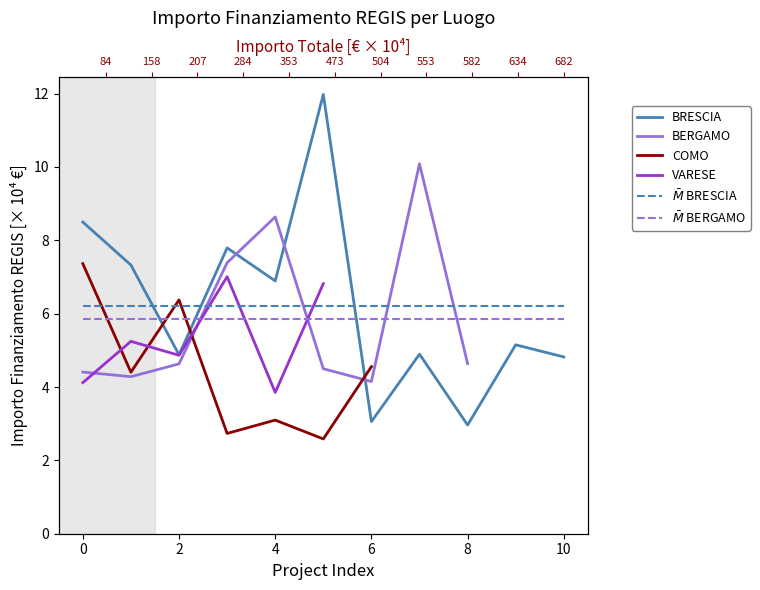

What is the label of the 11th point from the left?

10